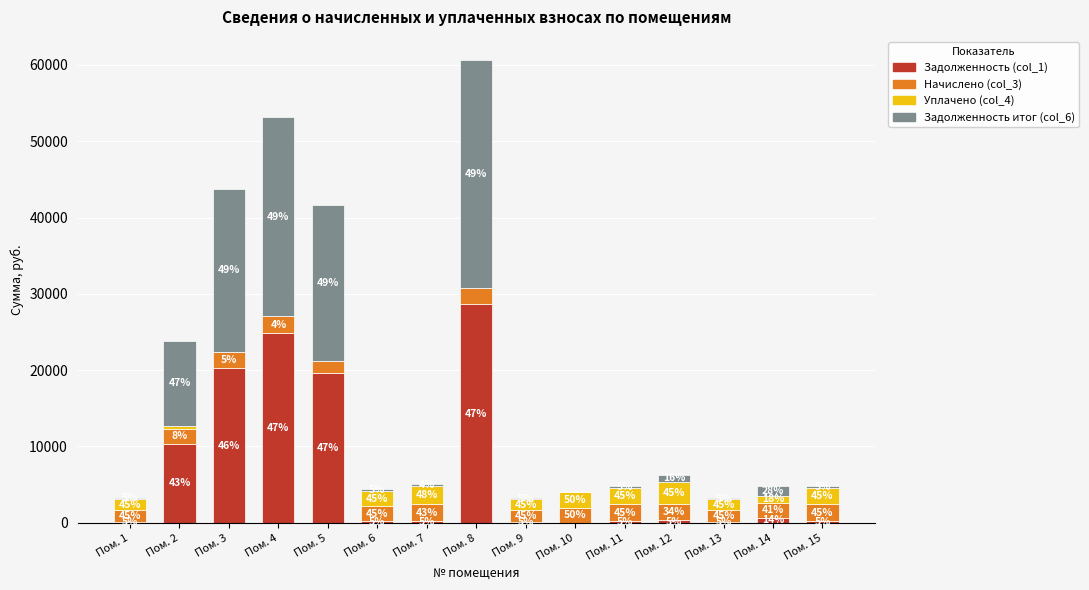

What are all the series names shown in the legend?

Задолженность (col_1), Начислено (col_3), Уплачено (col_4), Задолженность итог (col_6)